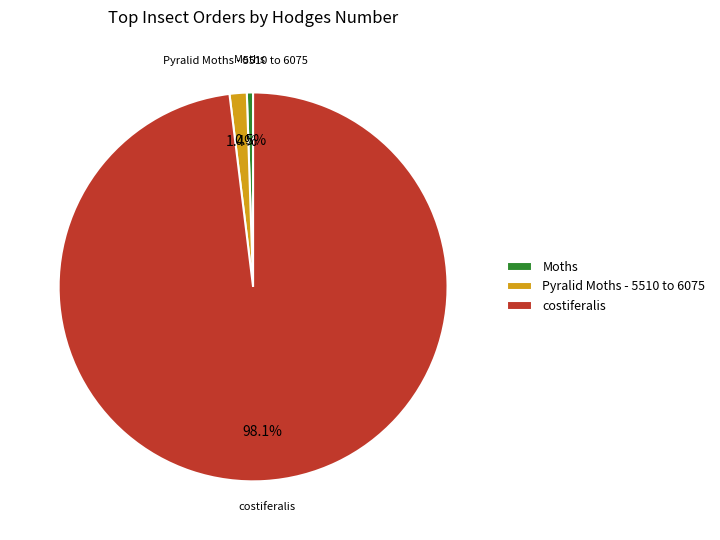

What is the ratio of the value at Moths to the value at Pyralid Moths - 5510 to 6075?

0.4